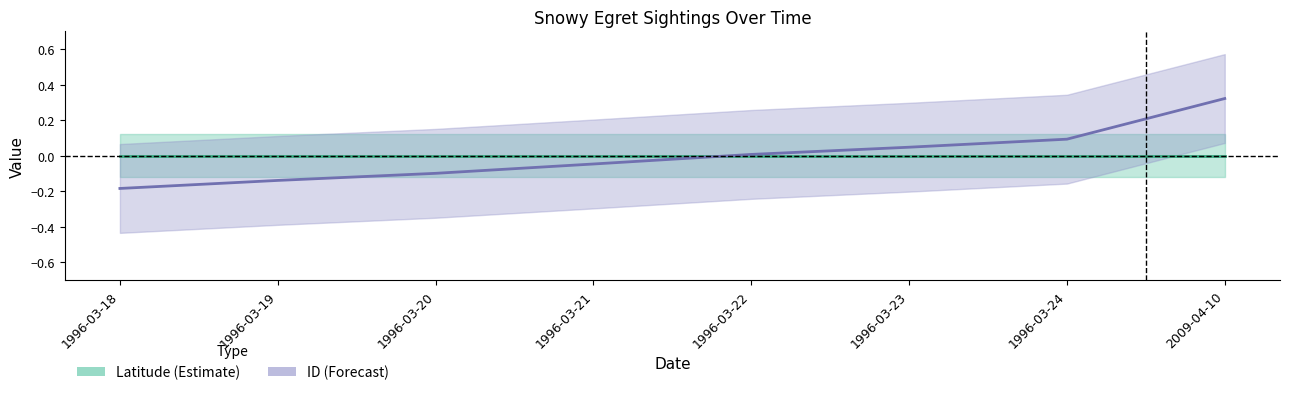

True or false: ID center has more than 0 points higher than both neighbors.

False